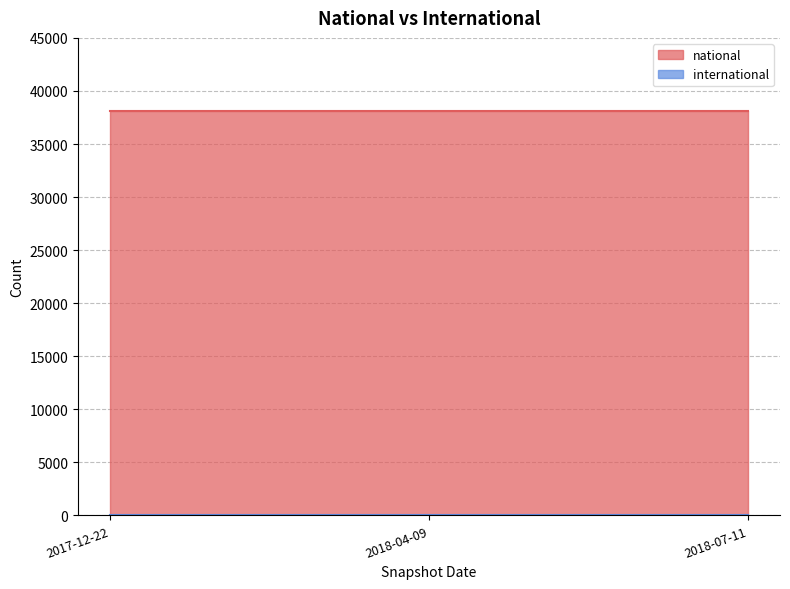

What is the sum of all national values?

114384